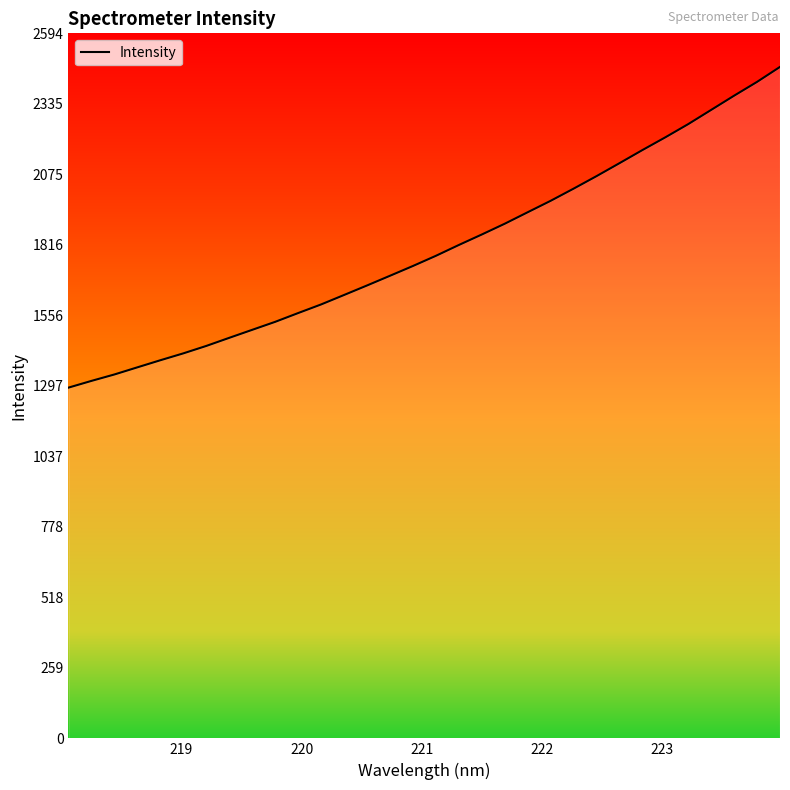

How many values are below 1775?

16